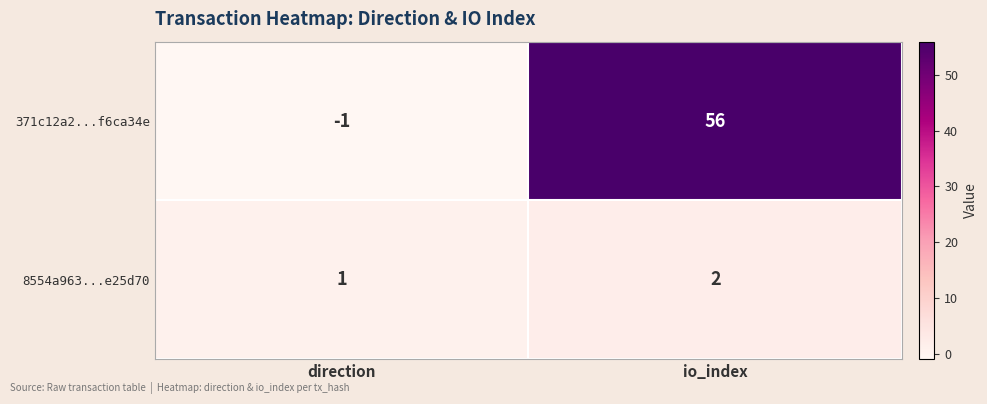

Rank the series by their average value, from highest to lowest.

371c12a2...f6ca34e, 8554a963...e25d70